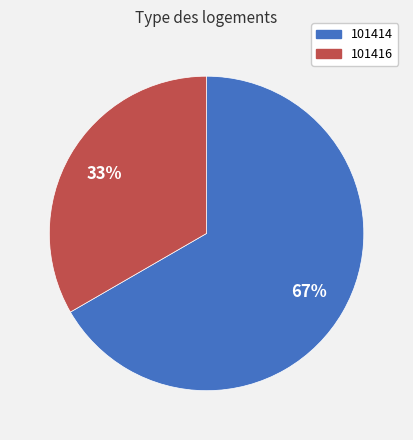

Approximately how many times larger is the value at 101416 compared to 101414?

0.5